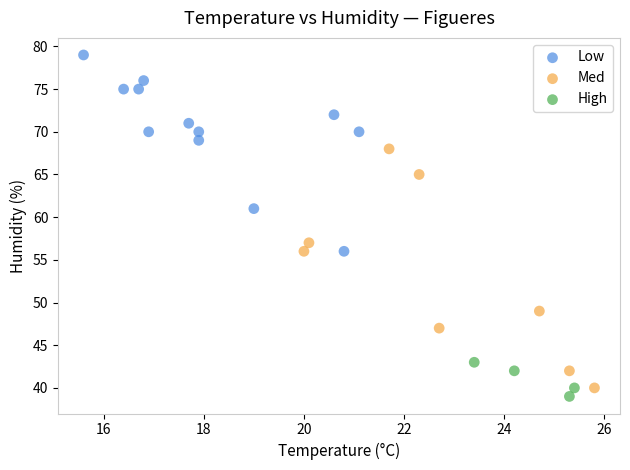

What are all the series names shown in the legend?

Low, Med, High